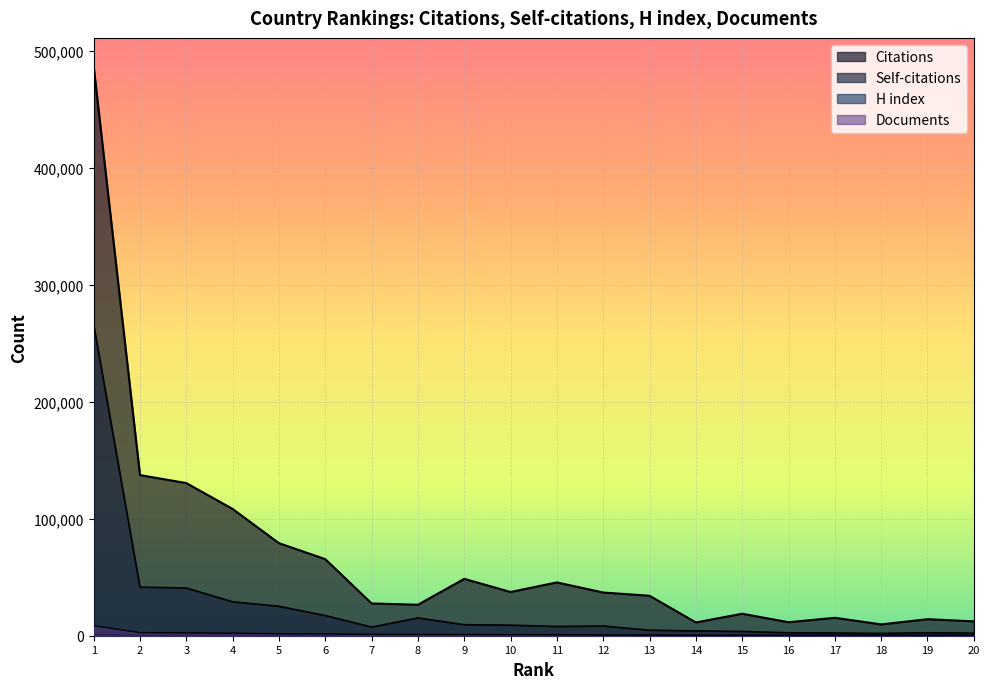

At which category is the sum across all series the highest?

1